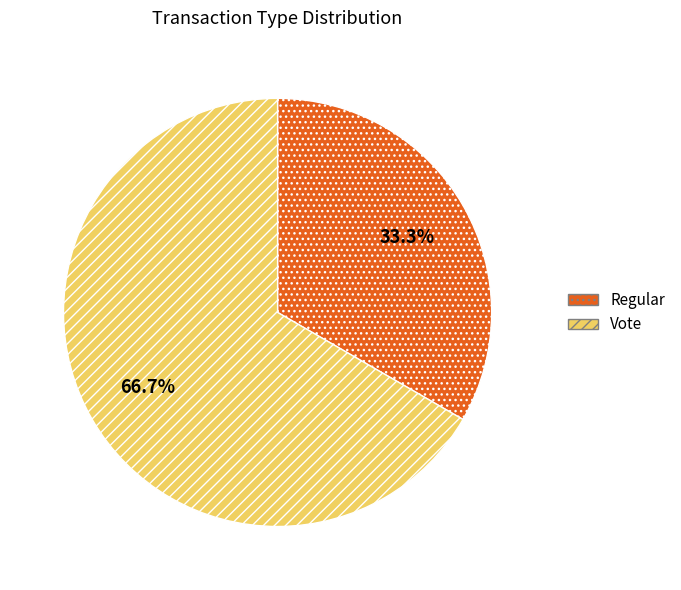

Is there a majority slice in this chart?

Yes